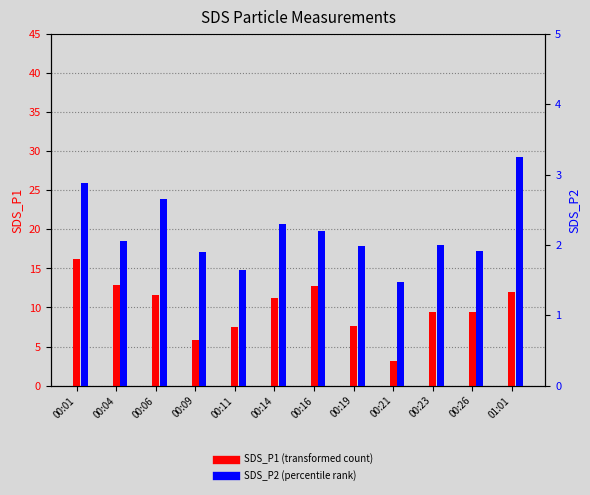

Which series changed the most between 00:04 and 00:14?

SDS_P1